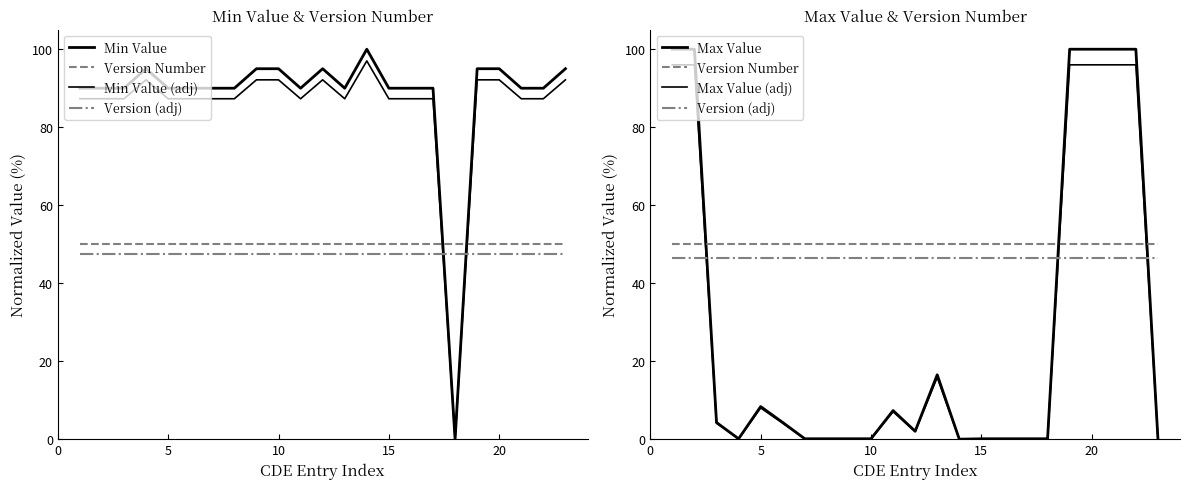

What is the total value across all series at 10?

283.8